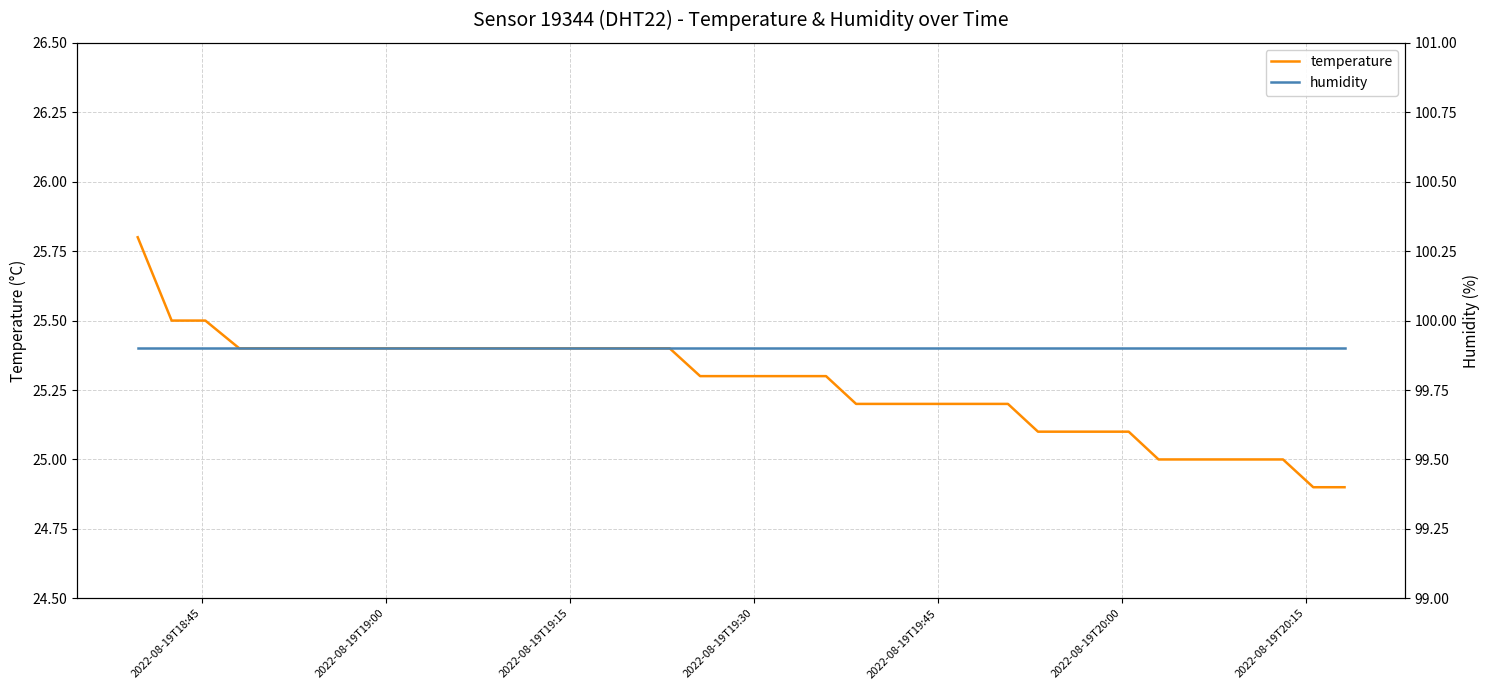

What is the highest value of the temperature series?

25.8